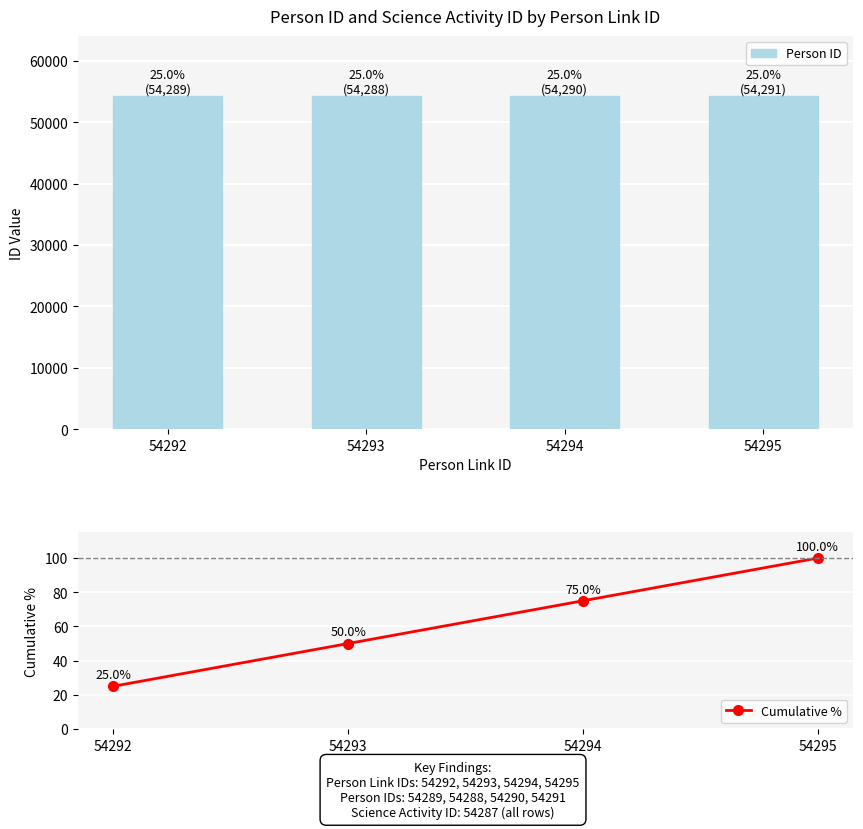

Rank the series at 54294 from lowest to highest value.

Cumulative %, Person ID